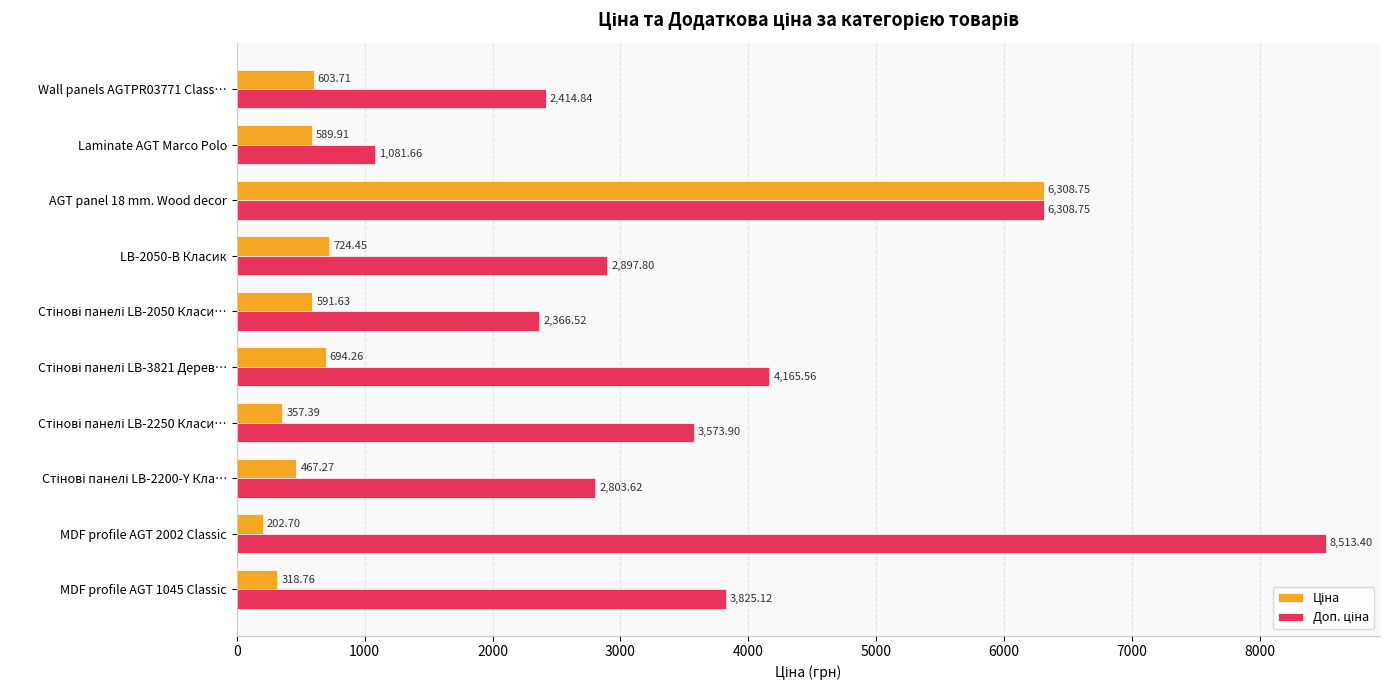

At which category is the sum across all series the highest?

AGT panel 18 mm. Wood decor